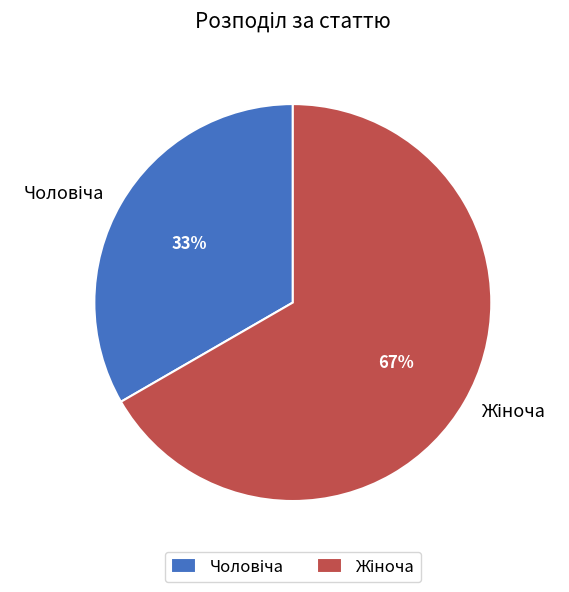

To the nearest percent, what is the average slice percentage?

50%